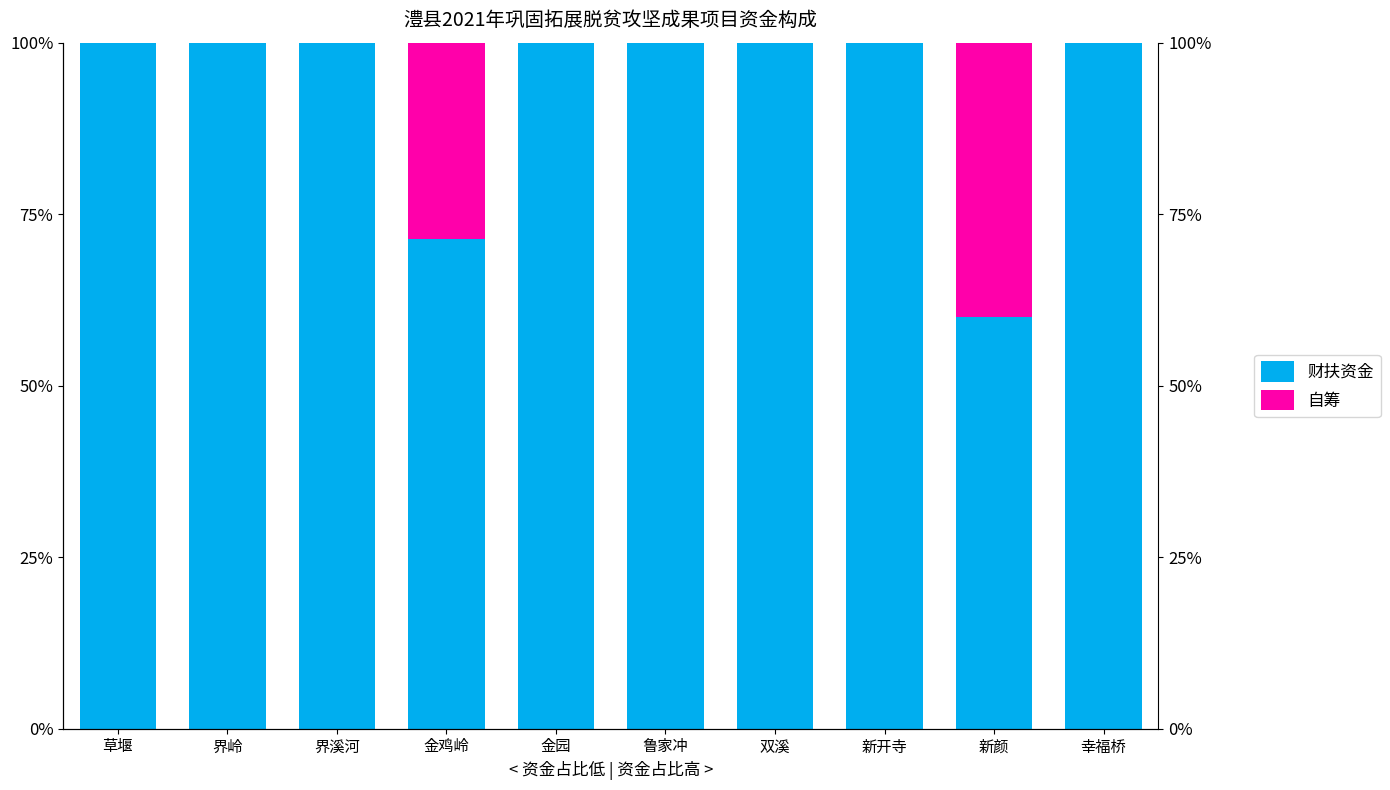

Rank the series at 金鸡岭 from lowest to highest value.

自筹, 财扶资金